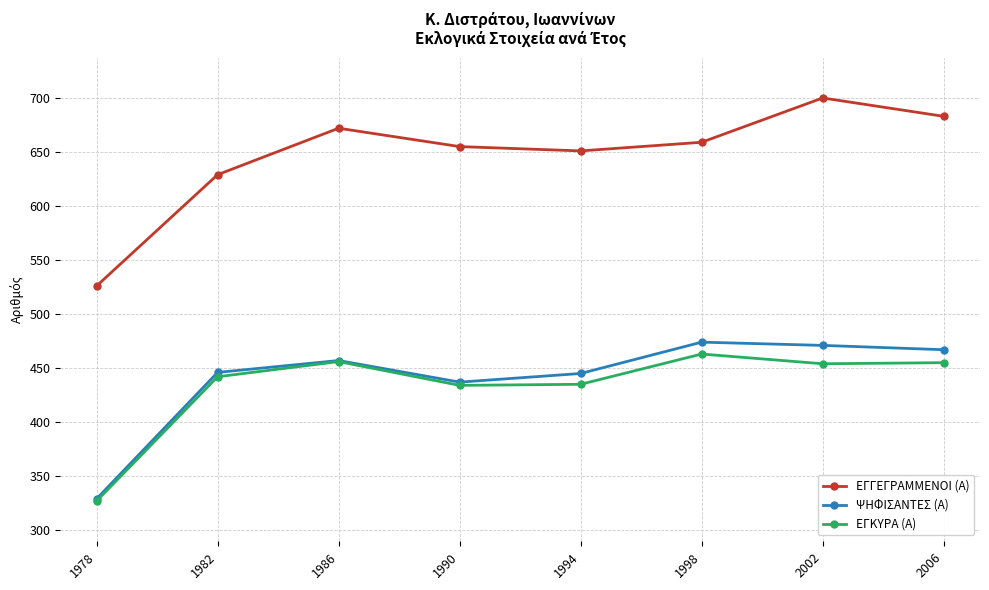

Where is the first local maximum for ΕΓΓΕΓΡΑΜΜΕΝΟΙ (Α)?

1986